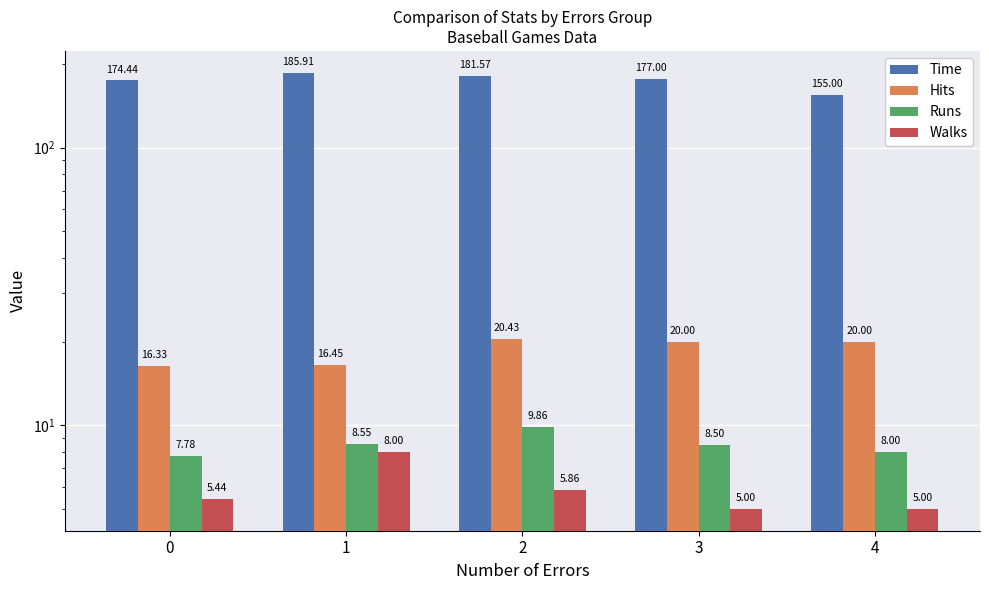

Between 3 and 2, which is larger?

2